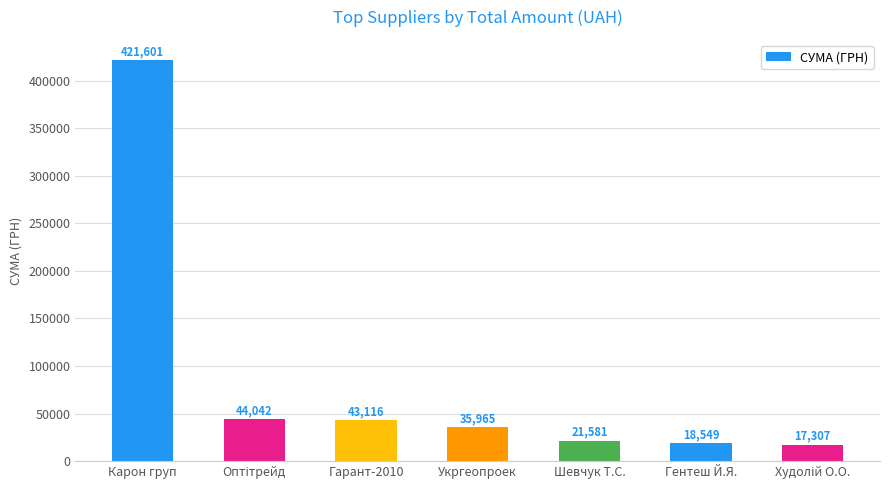

What is the difference between the second highest and second lowest values?

25493.0